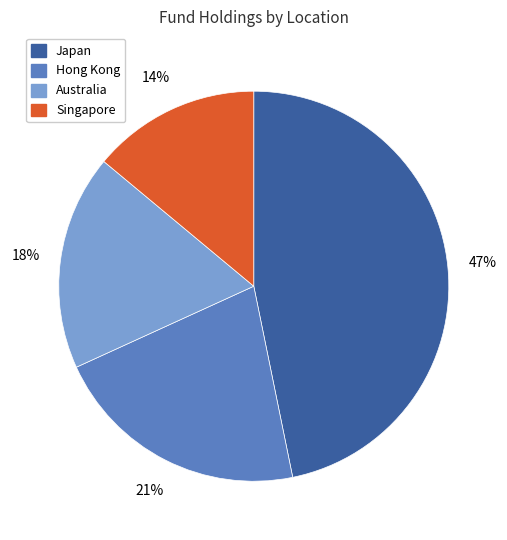

To the nearest percent, what is the average slice percentage?

25%